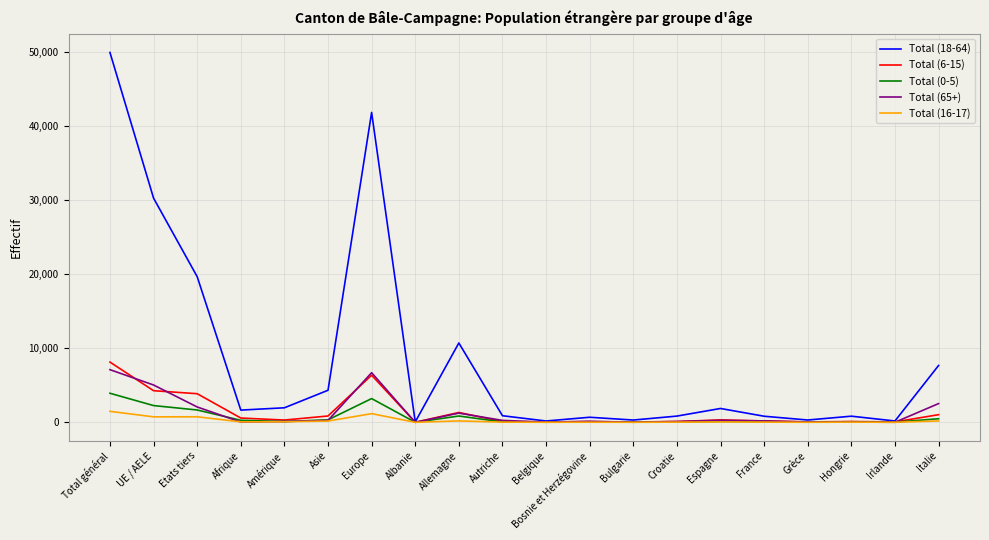

The value of Total (0-5) at Total général is 1845. True or false?

False